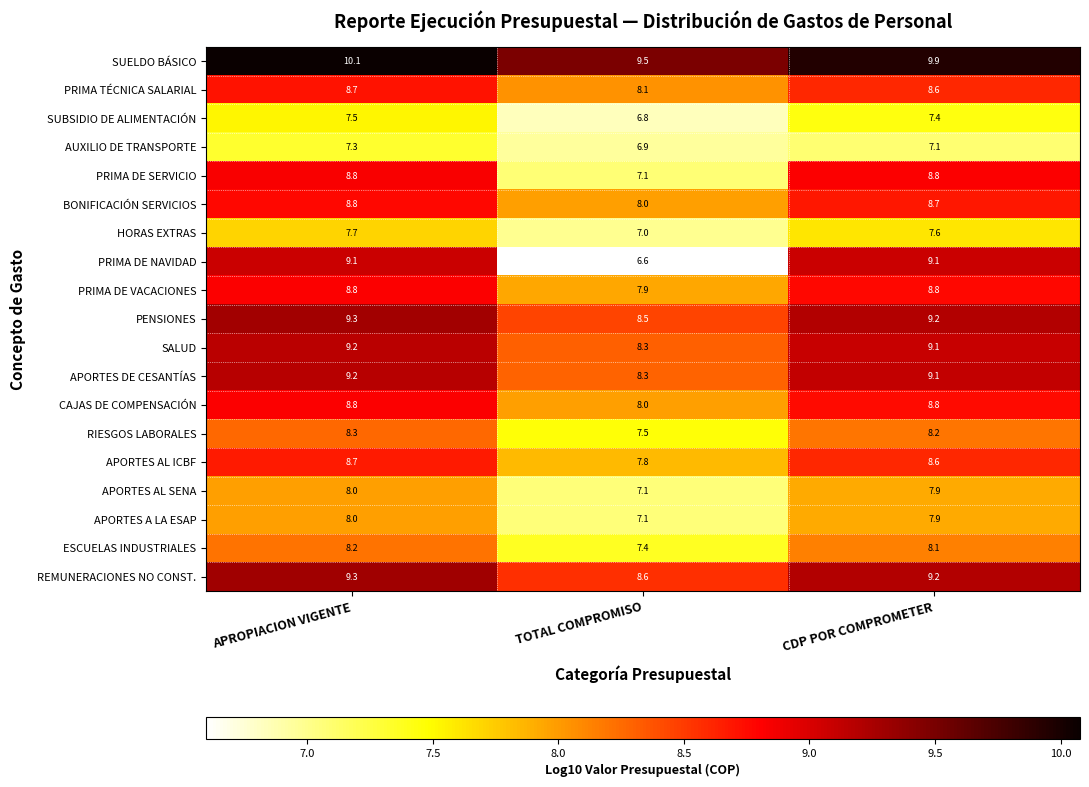

What is the maximum value shown in the chart?

10.1